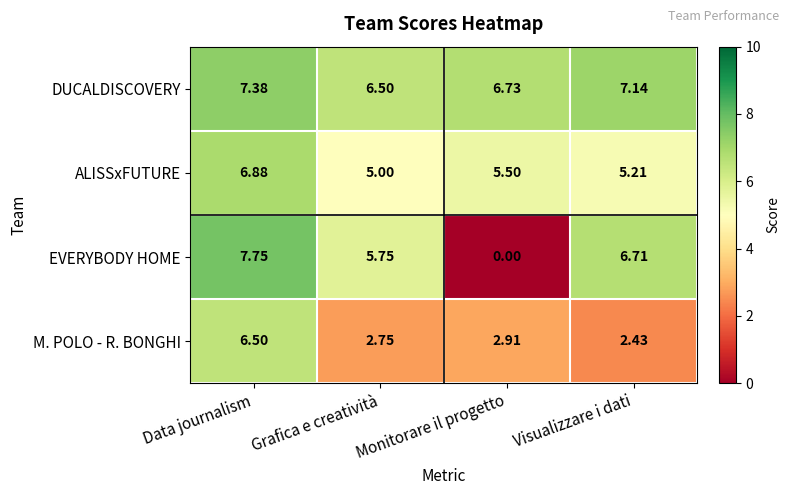

At which label does ALISSxFUTURE reach its minimum?

Grafica e creatività